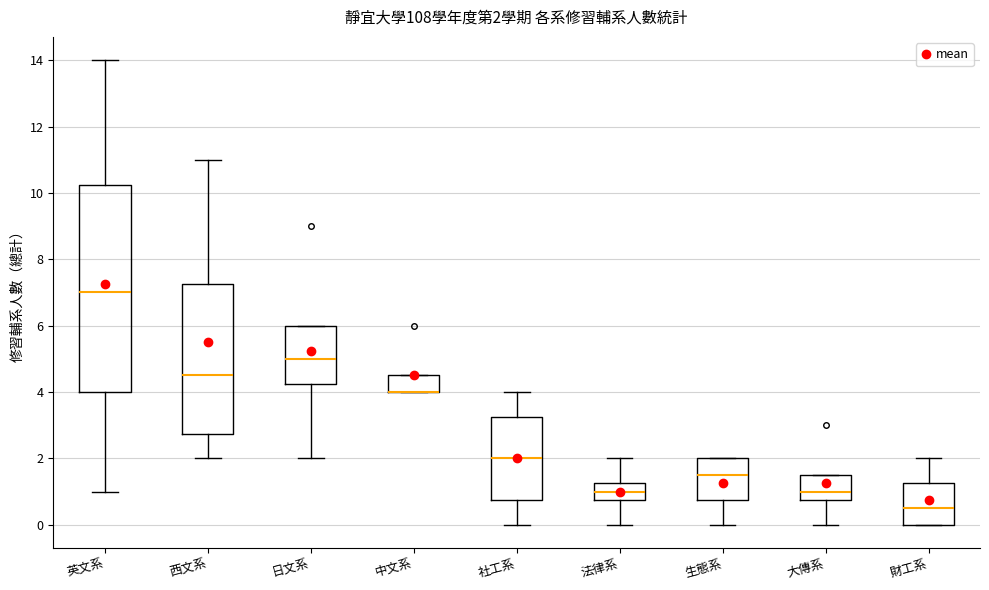

Comparing the boxes themselves (not the whiskers), which one is the tallest?

英文系